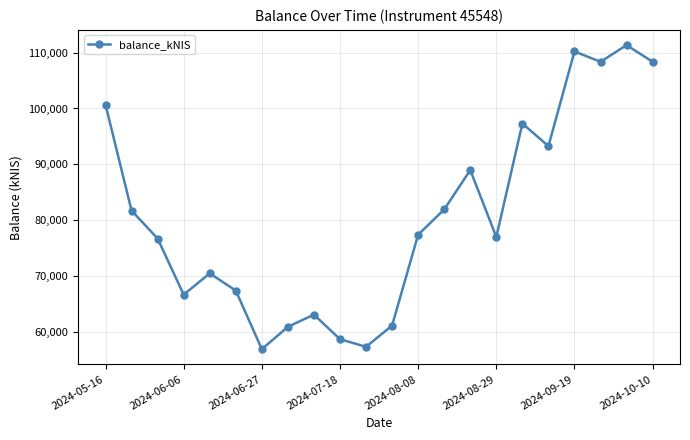

True or false: the data has more than 0 interior local peaks.

True